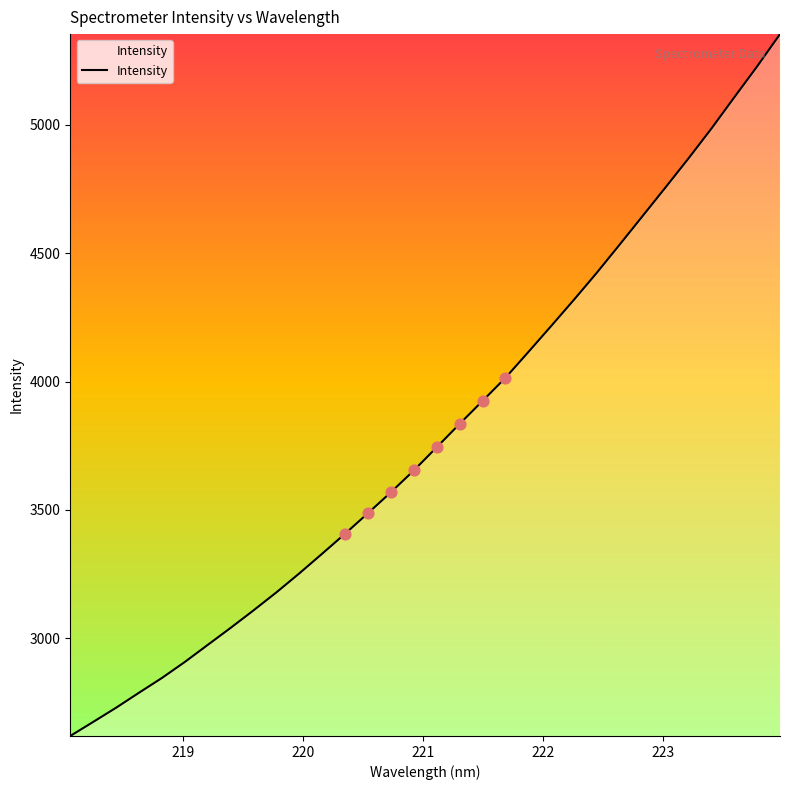

What is the minimum value shown in the chart?

2618.8